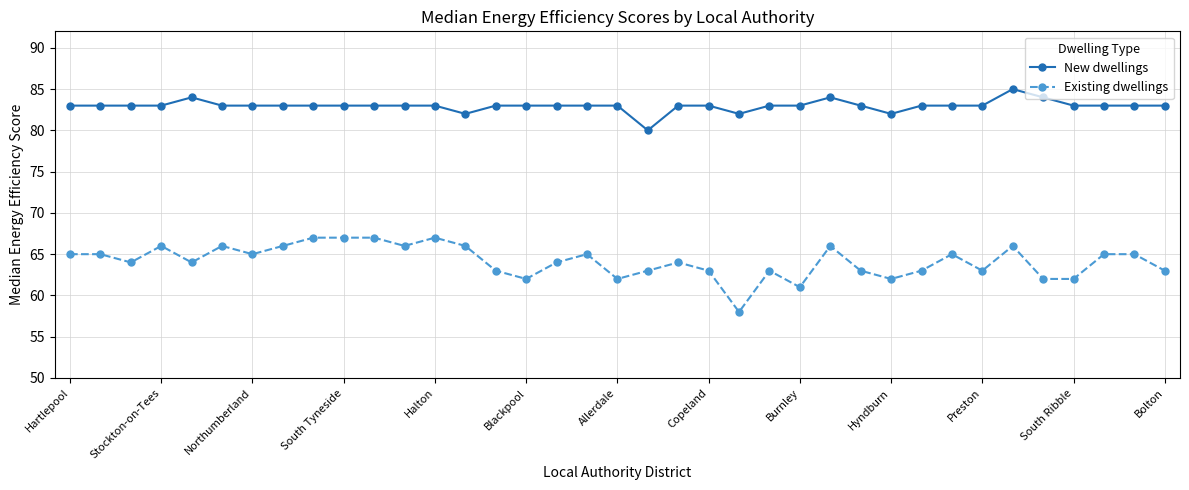

Rank the series by their average value, from lowest to highest.

Existing dwellings, New dwellings